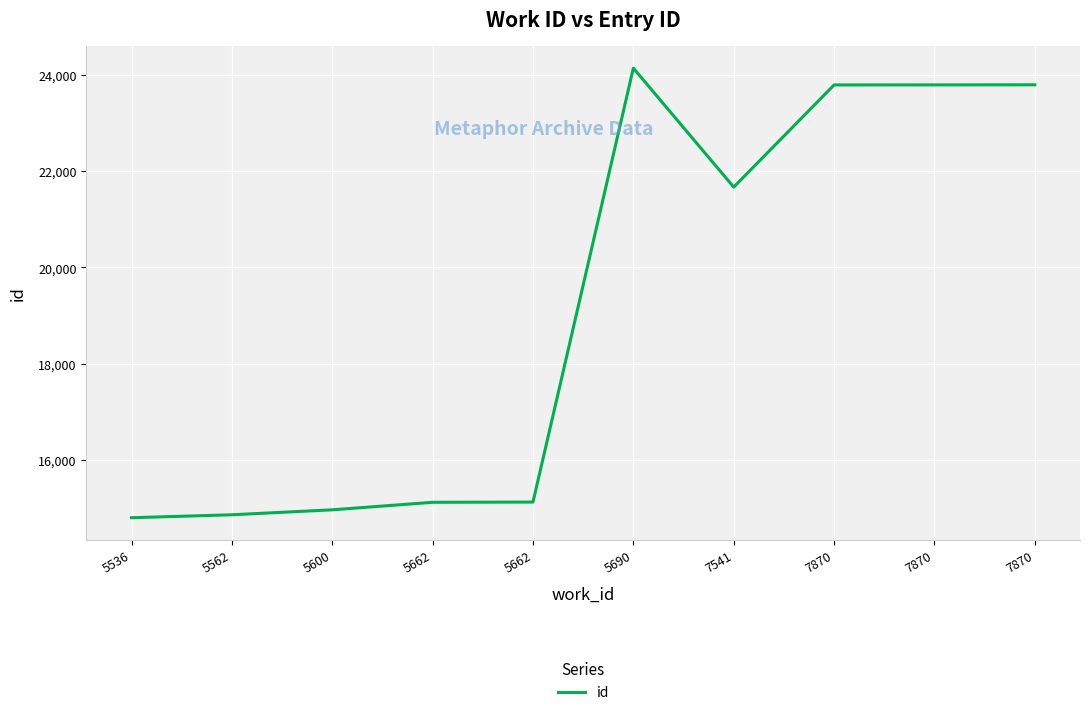

Reading left to right, extract all data points from this chart.

5536=14805	5562=14866	5600=14969	5662=15125	5662=15130	5690=24138	7541=21668	7870=23789	7870=23790	7870=23792